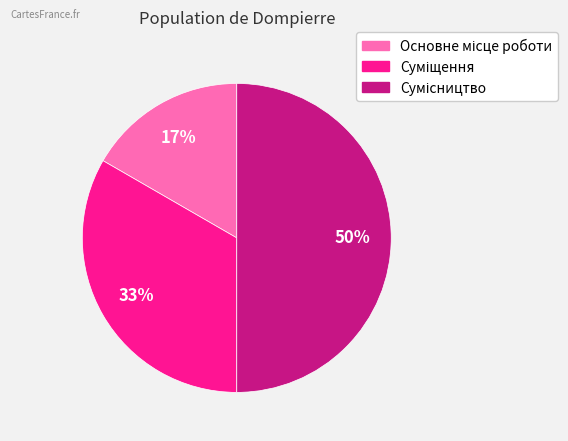

To the nearest percent, what is the difference between the largest and smallest slice percentages?

33%